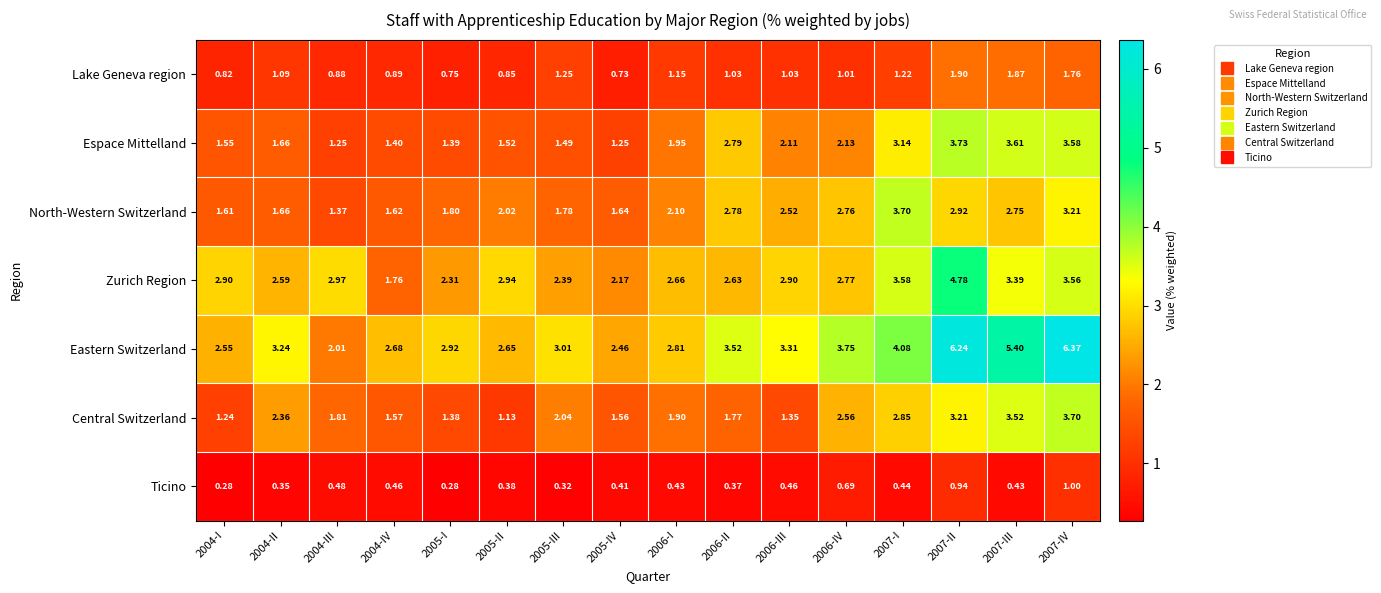

Between 2004-III and 2006-I, which series saw the biggest shift?

Eastern Switzerland